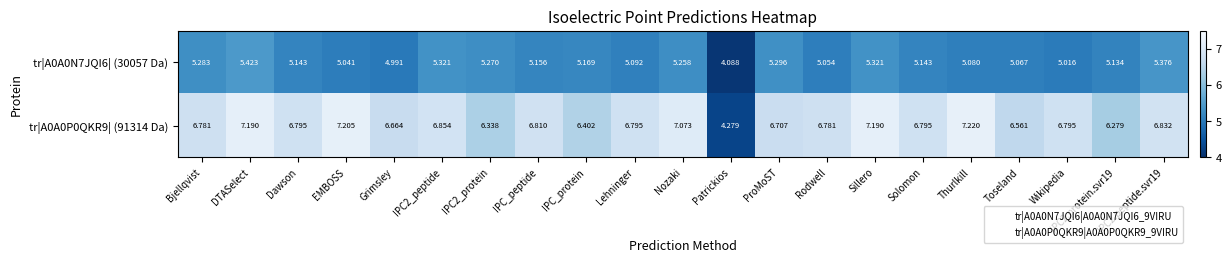

List the series in order of their overall mean, lowest first.

tr|A0A0N7JQI6| (30057 Da), tr|A0A0P0QKR9| (91314 Da)